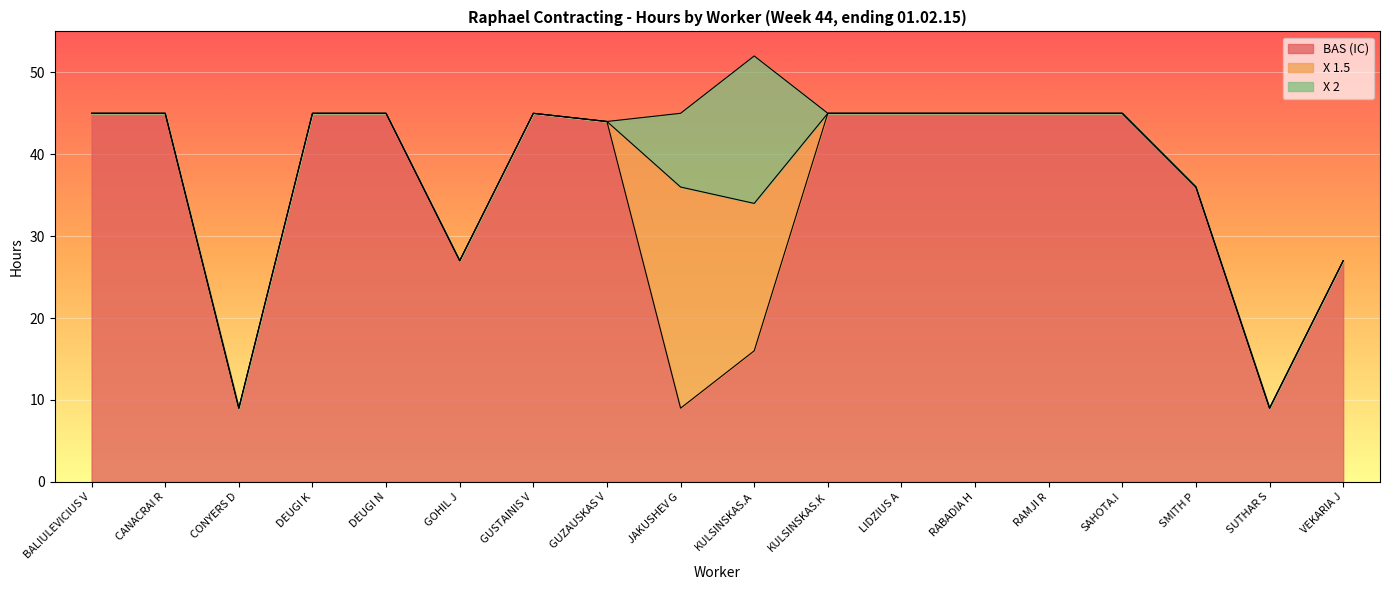

What is the label of the 4th point from the left?

DEUGI K